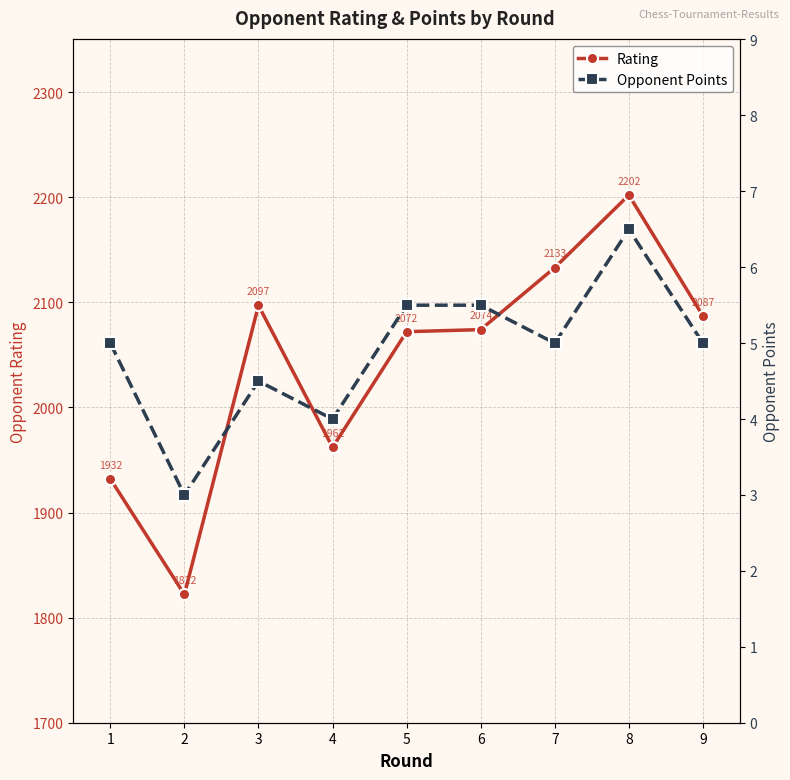

Where does the Opponent Points series first go above 5?

5